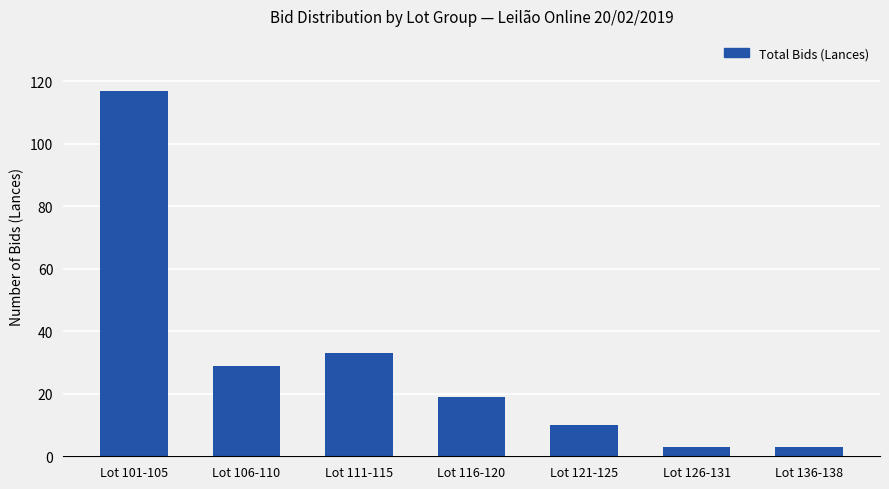

Reading left to right, extract all data points from this chart.

117	29	33	19	10	3	3